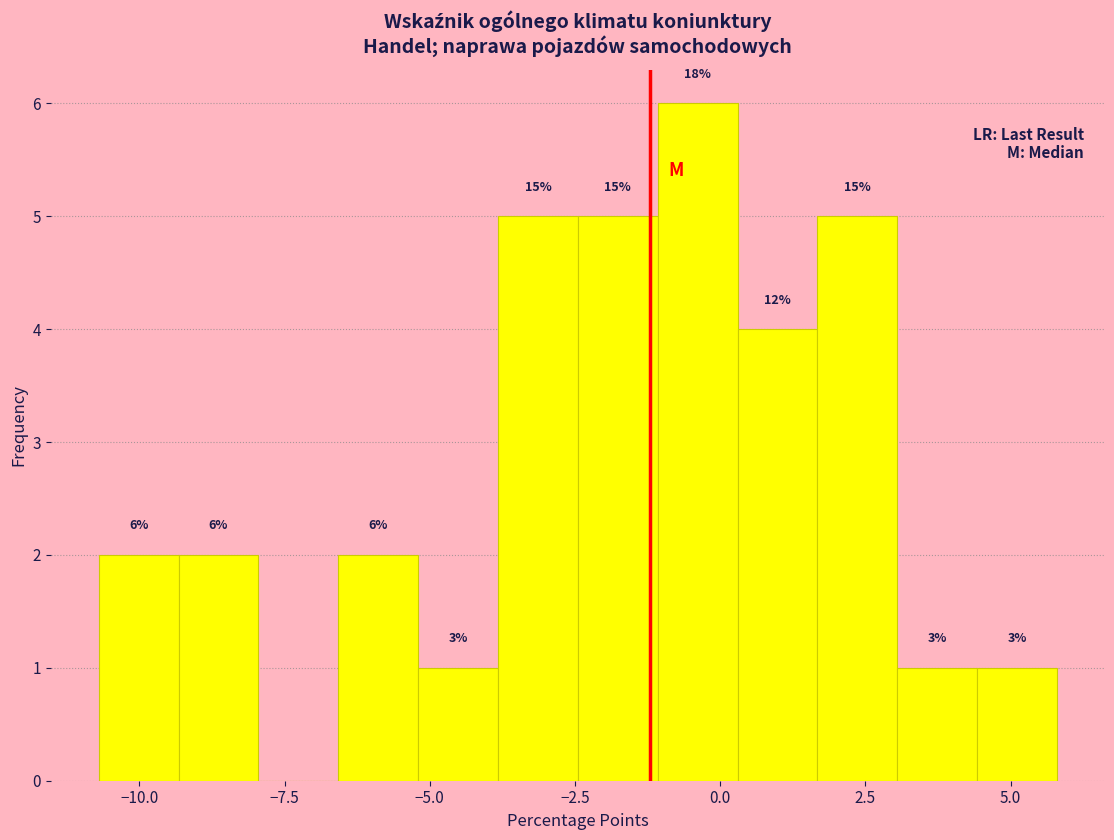

Around what value on the x-axis is the tallest bar? Give the approximate position of its centre, as read against the axis.

-0.5